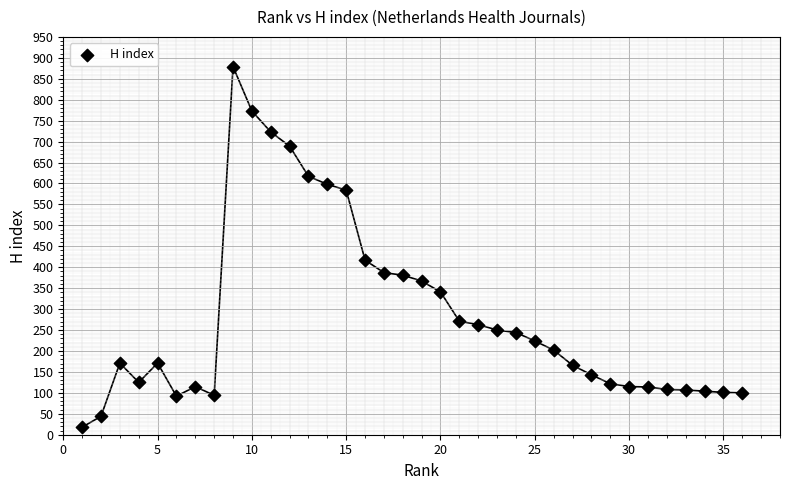

What Y value in the scatter plot is closest to 448?

417